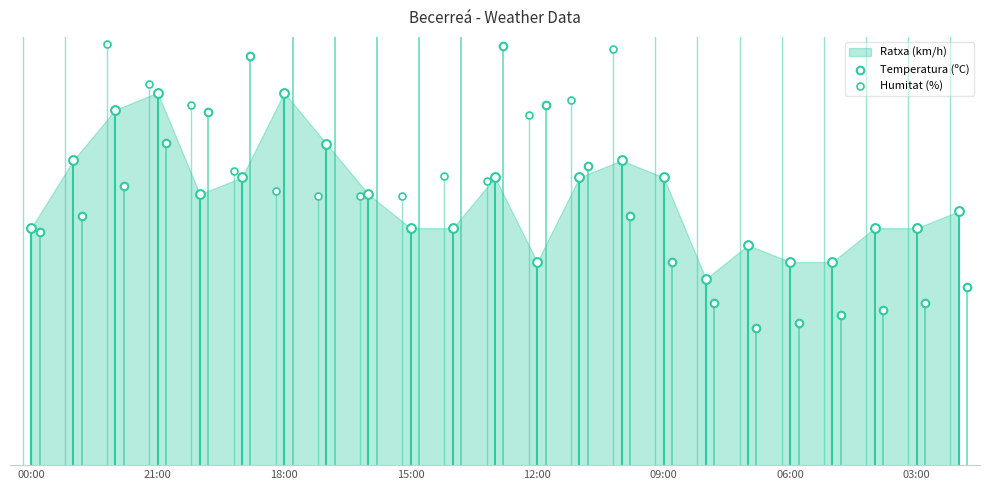

Is the value of Humitat (%) at 00:00 greater than the value of Temperatura (ºC) at 03:00?

Yes